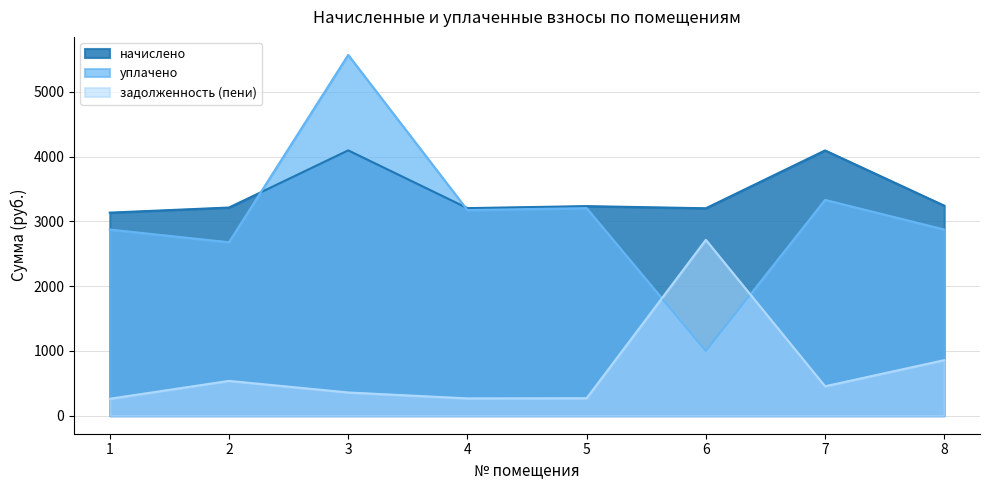

True or false: уплачено and начислено intersect in this chart.

True